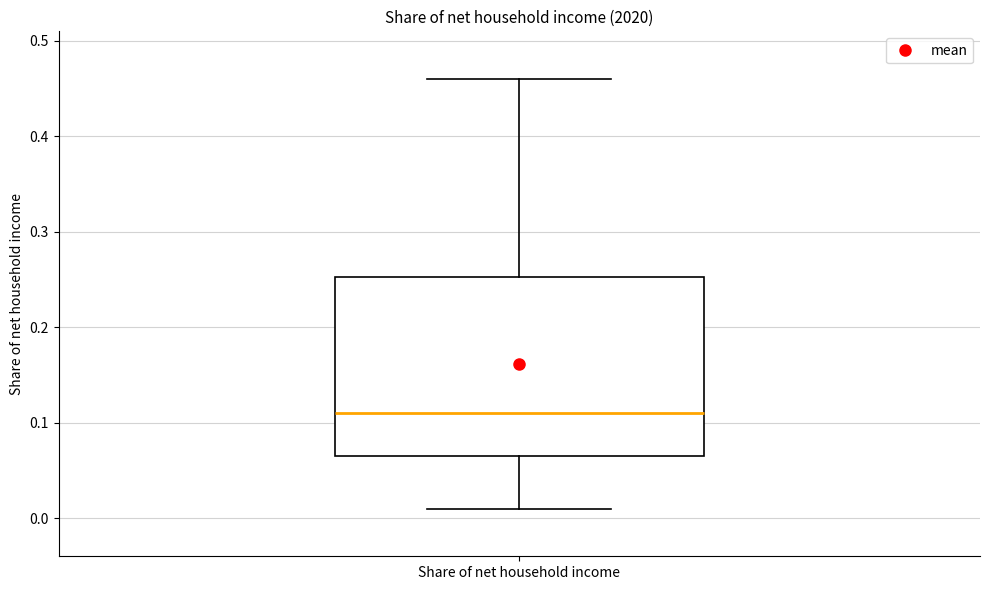

Where does the median line of the box for Share of net household income sit on the y-axis? The values are not printed on the chart, so give them approximately, as read against the axis.

0.11